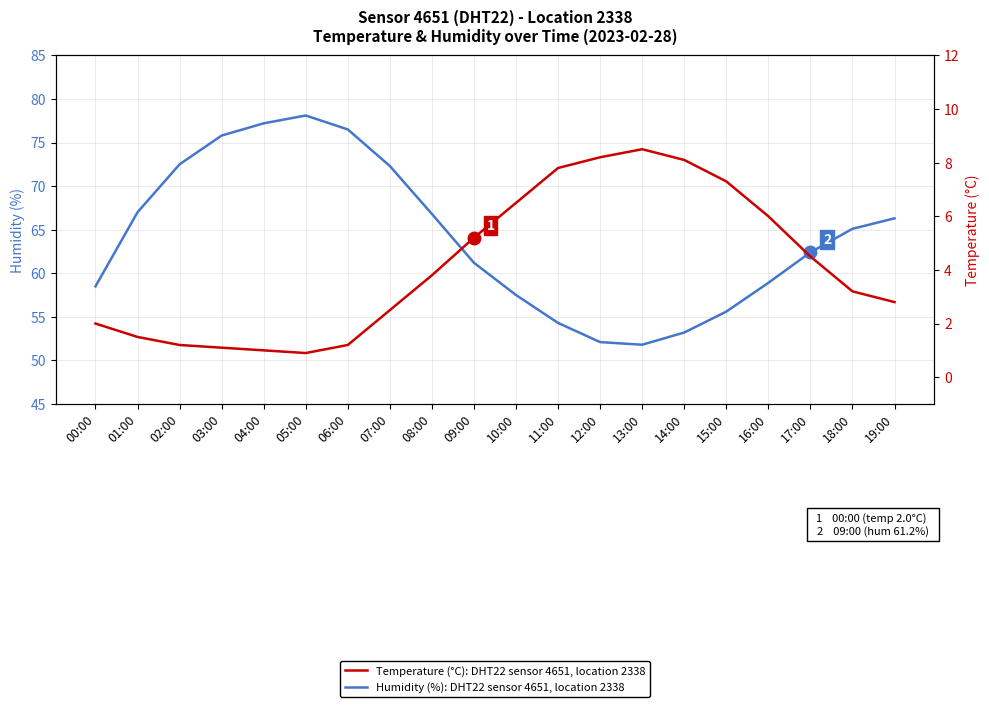

What is the difference between the maximum and minimum values in the Temperature (°C): DHT22 sensor 4651, location 2338 series?

7.6